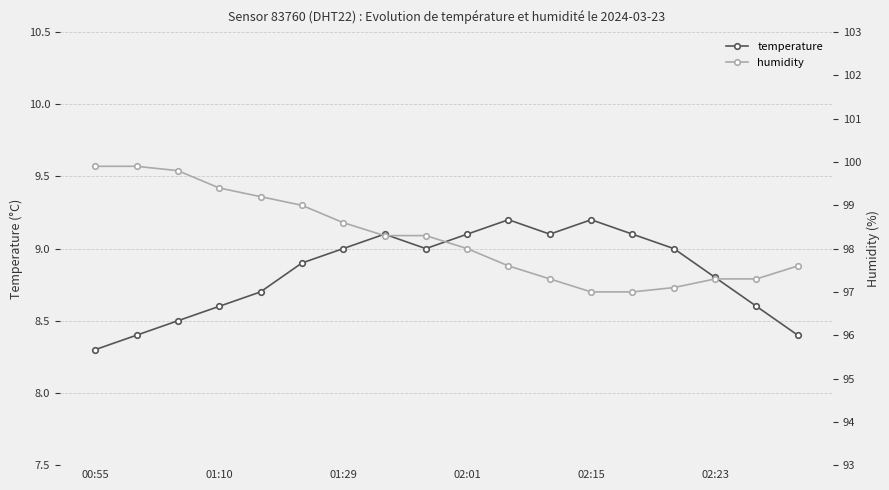

How many data points does each series have?

18